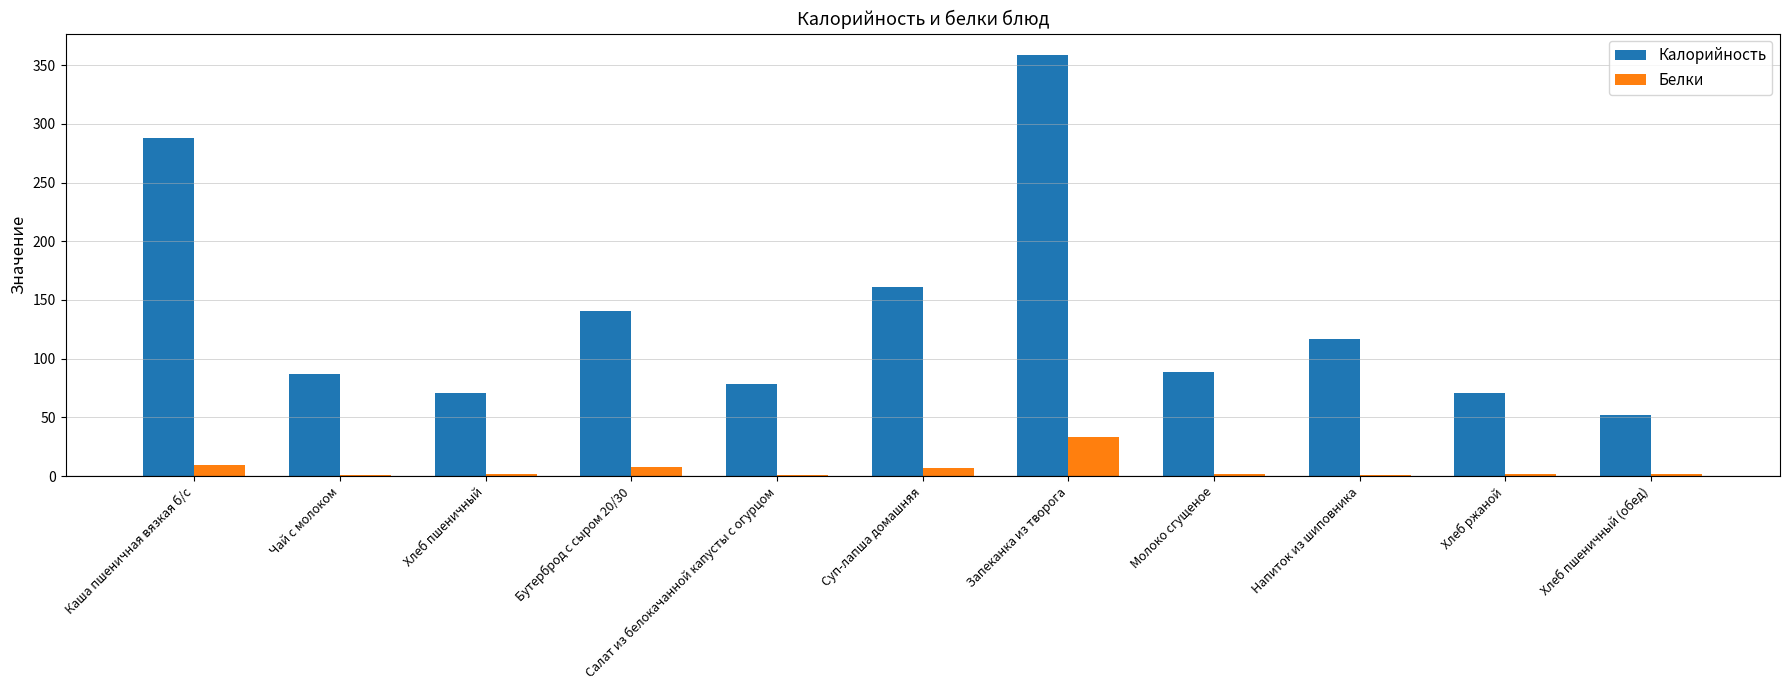

Between Суп-лапша домашняя and Напиток из шиповника, which series saw the biggest shift?

Калорийность